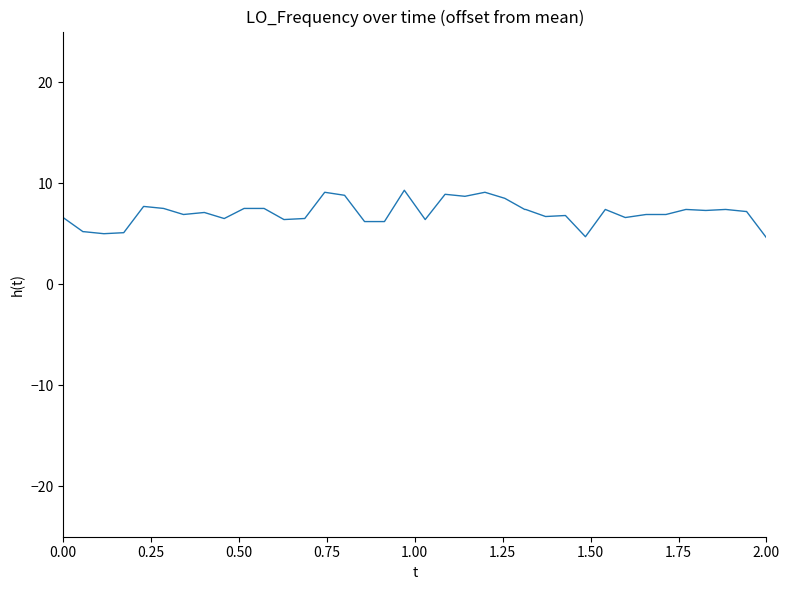

Count the number of data series in this chart.

1